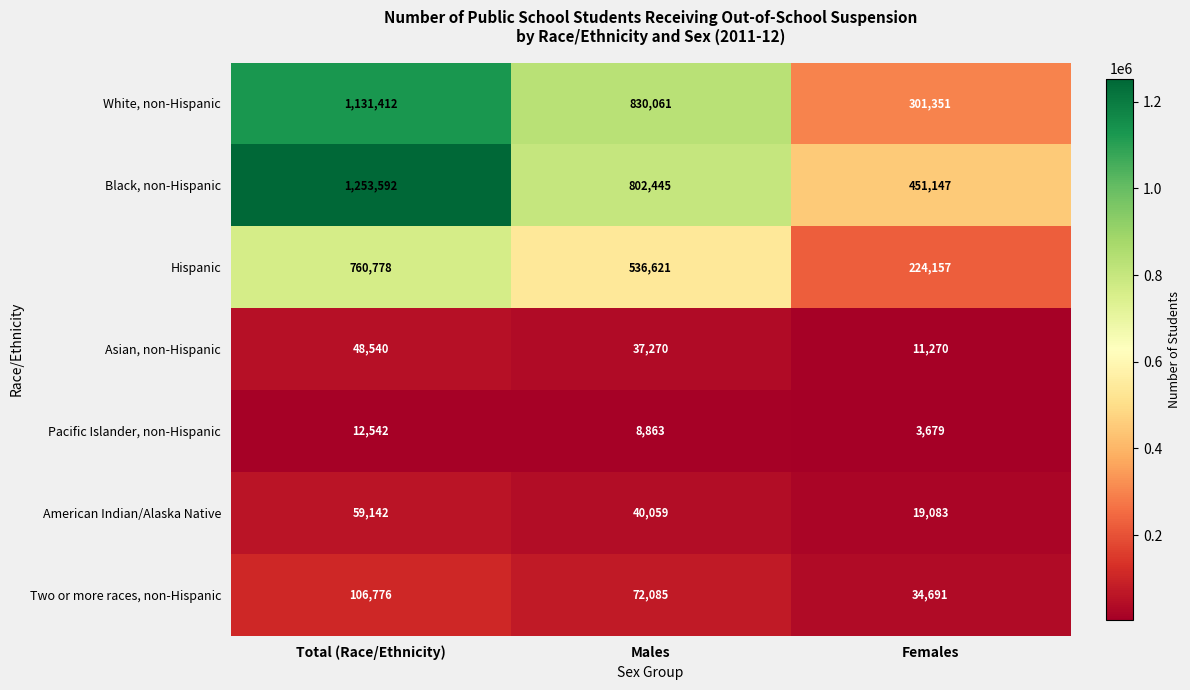

How many data points does each series have?

3